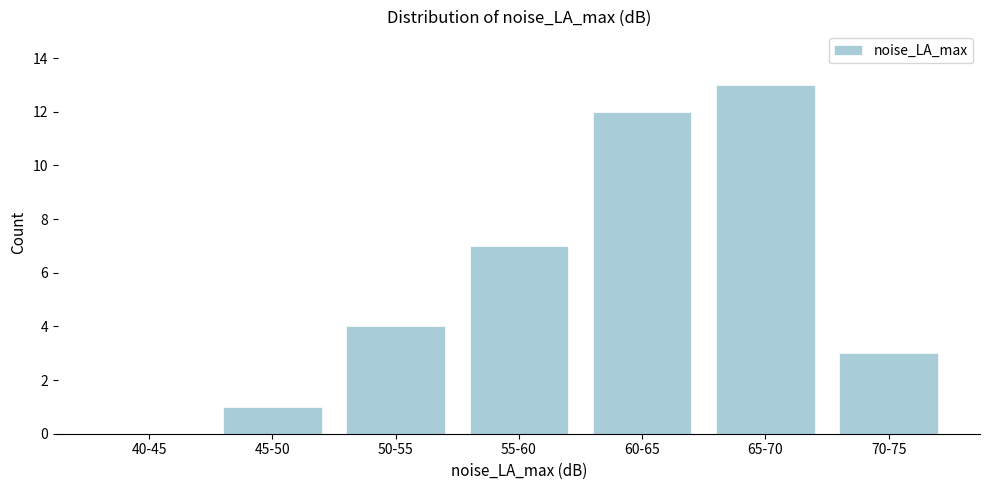

Reading left to right, transcribe all the data shown in this chart.

40-45=0	45-50=1	50-55=4	55-60=7	60-65=12	65-70=13	70-75=3